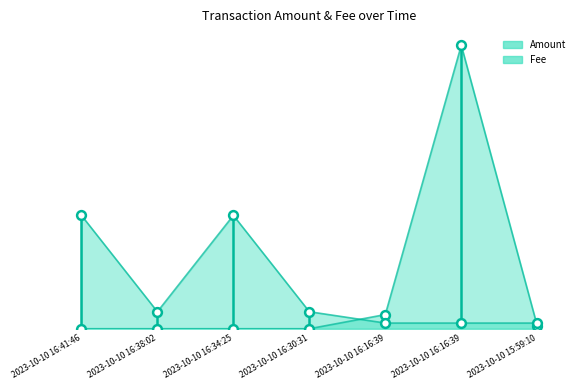

Which series has the widest spread of Y values?

Amount